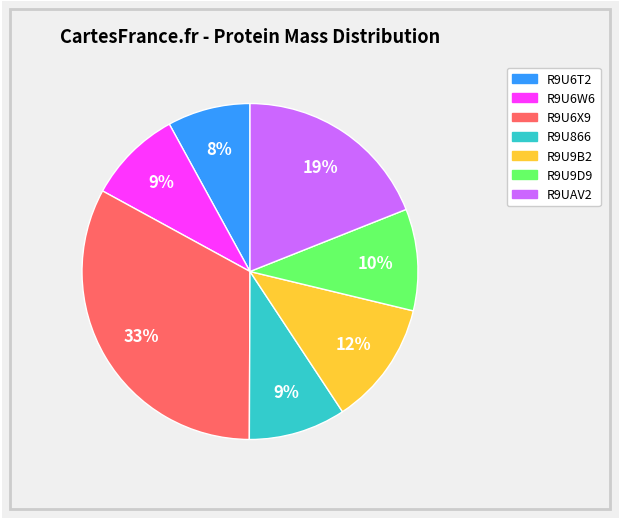

Does any single category account for the majority?

No